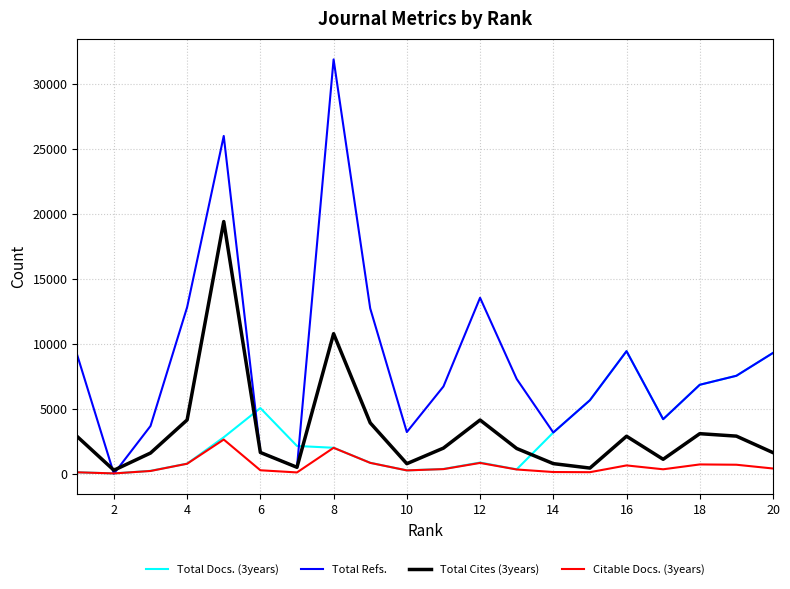

What is the maximum value shown in the chart?

31852